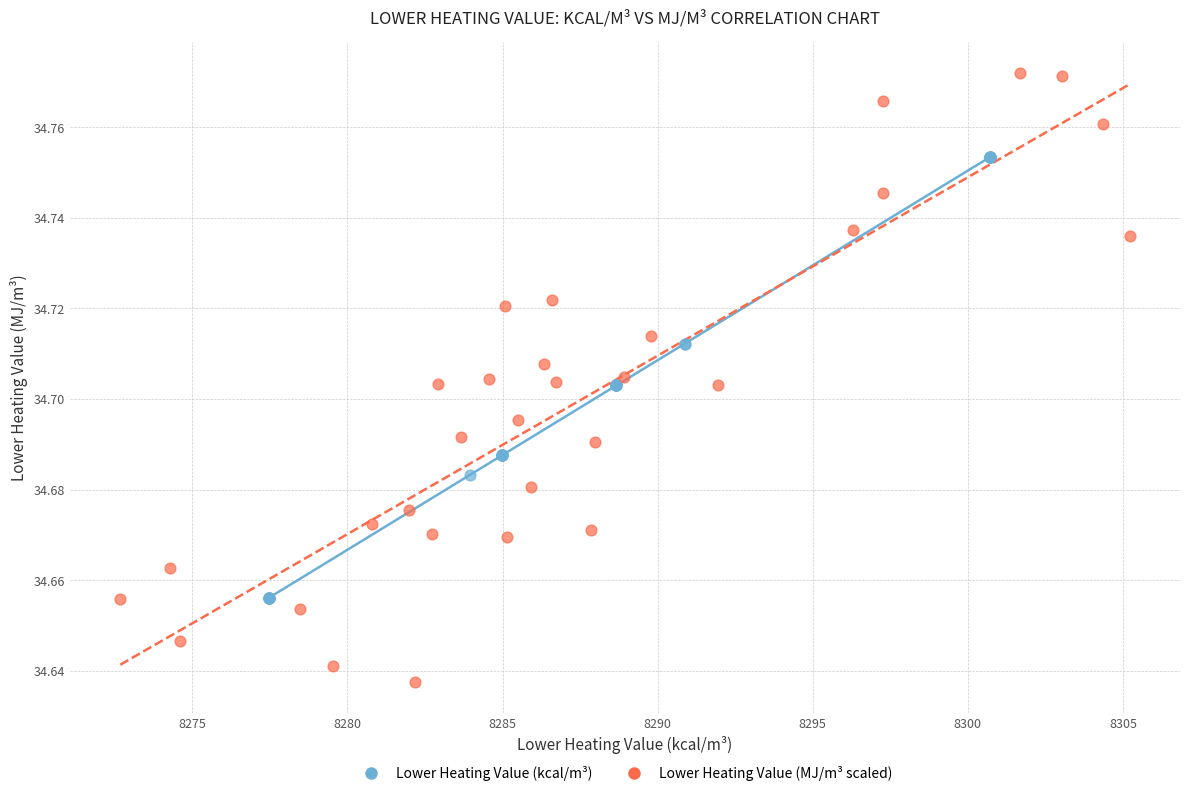

Which series has the largest Y range (max minus min)?

Lower Heating Value (MJ/m³ scaled)